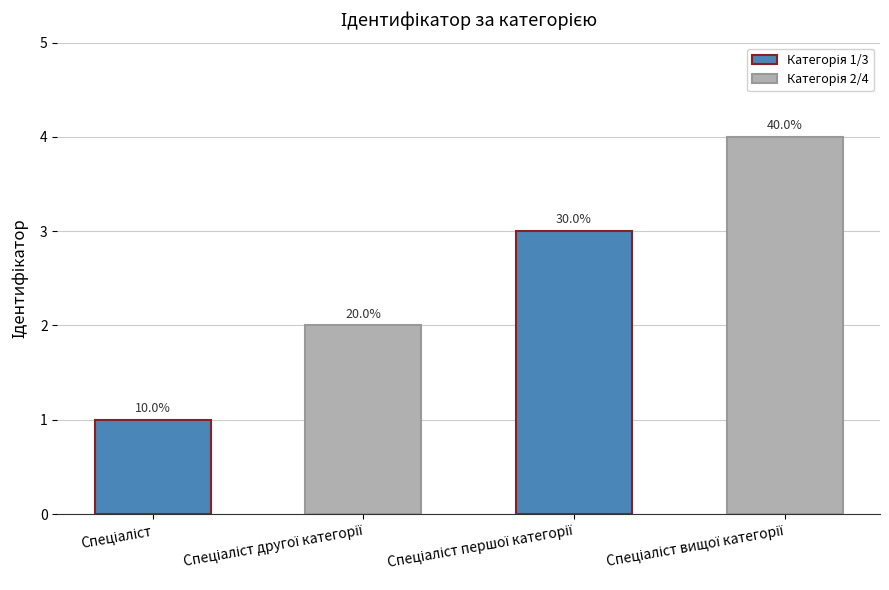

How many bars are there in total?

4